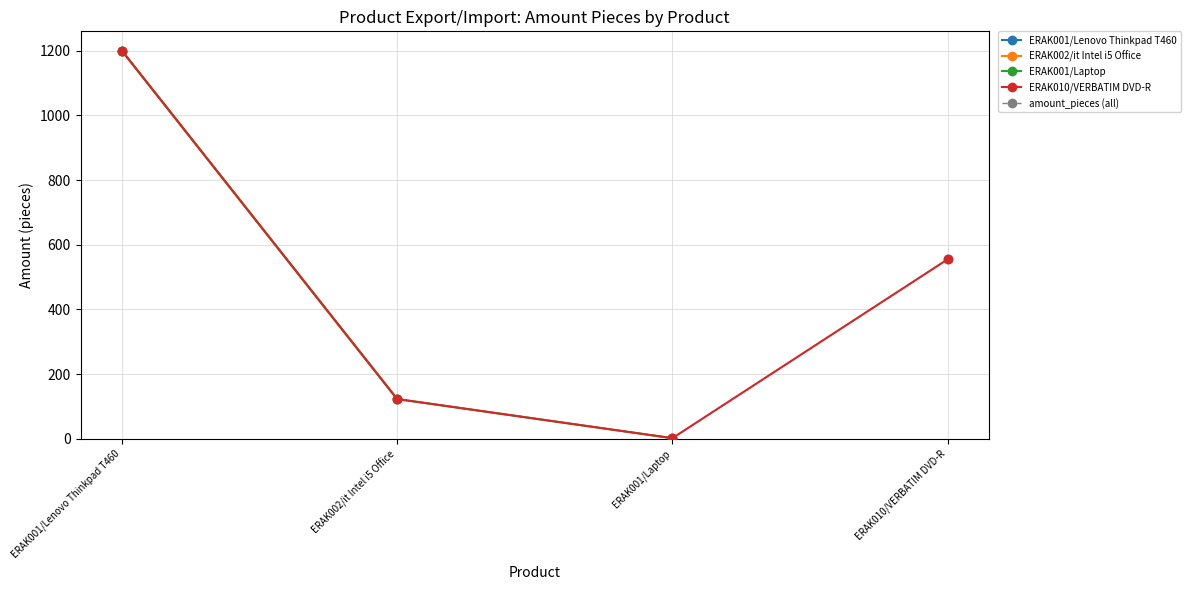

Reading left to right, list all the values displayed in this chart.

ERAK001/Lenovo Thinkpad T460=1200	ERAK002/it Intel i5 Office=123	ERAK001/Laptop=2	ERAK010/VERBATIM DVD-R=555